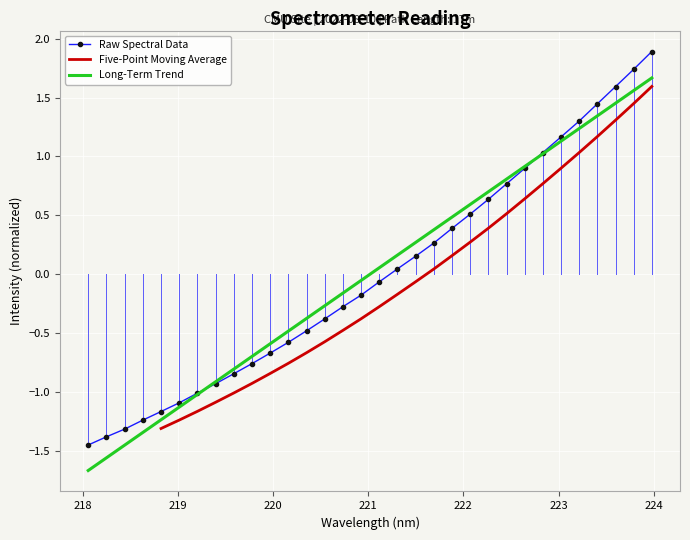

List the labels in order of value, largest first.

223.9802, 223.7895, 223.5987, 223.408, 223.2172, 223.0264, 222.8355, 222.6447, 222.4538, 222.263, 222.0721, 221.8812, 221.6902, 221.4993, 221.3083, 221.1174, 220.9264, 220.7354, 220.5444, 220.3533, 220.1623, 219.9712, 219.7801, 219.589, 219.3979, 219.2067, 219.0156, 218.8244, 218.6332, 218.442, 218.2508, 218.0596